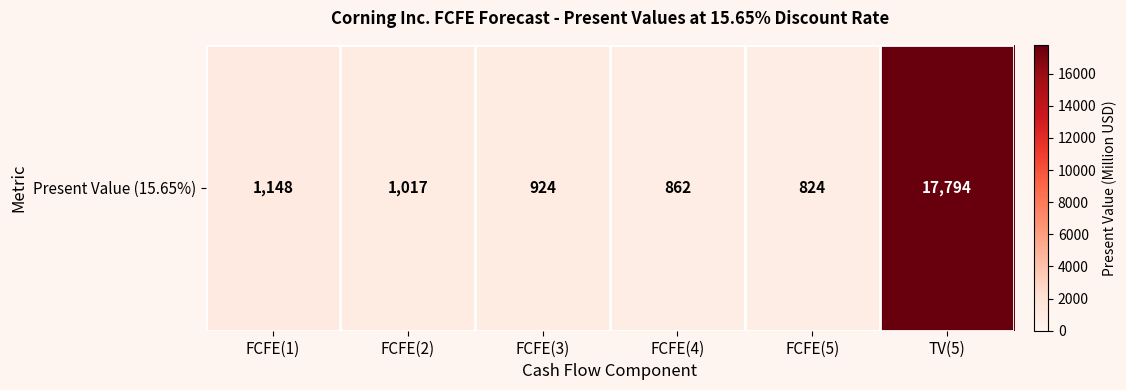

At which category does the chart reach its peak across all series?

TV(5)